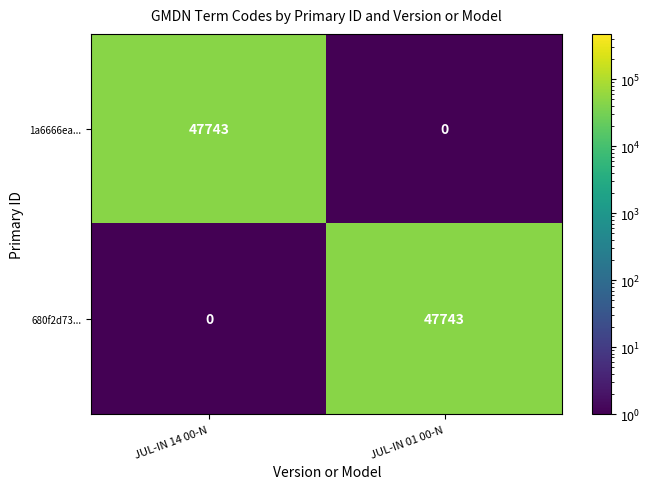

What is the spread (max minus min) of values at JUL-IN 01 00-N?

47743